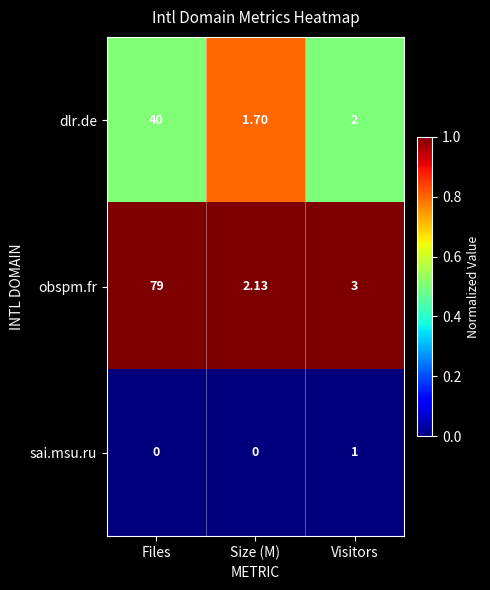

Which series has the widest spread of values?

obspm.fr